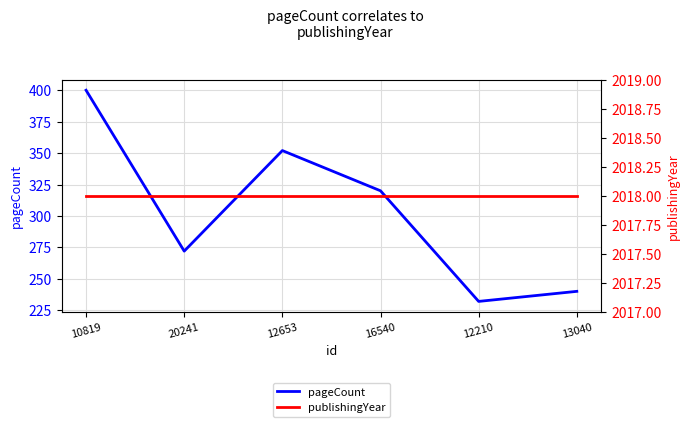

List the series in order of their overall mean, lowest first.

pageCount, publishingYear